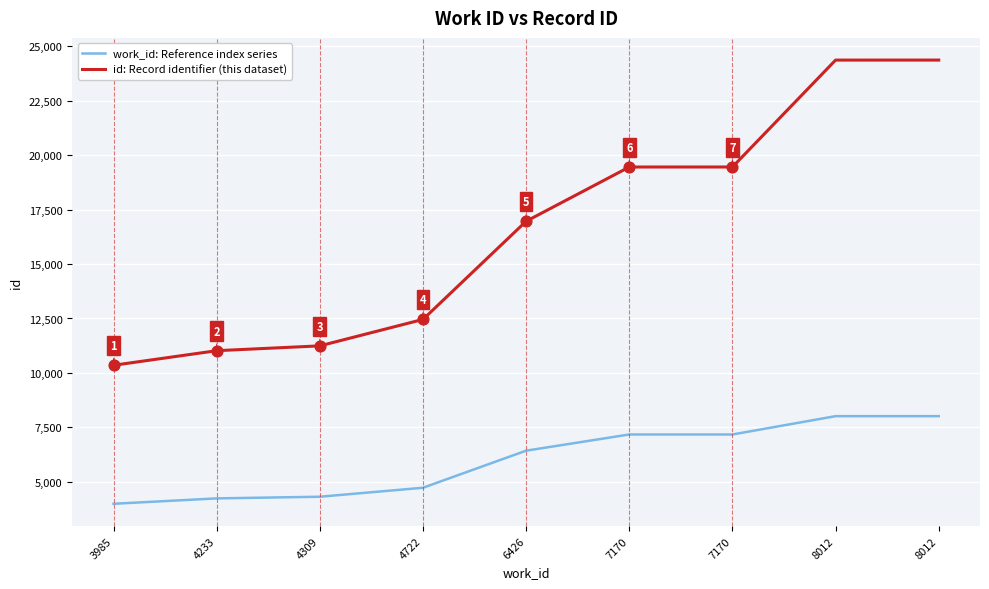

At which category is the sum across all series the highest?

8012